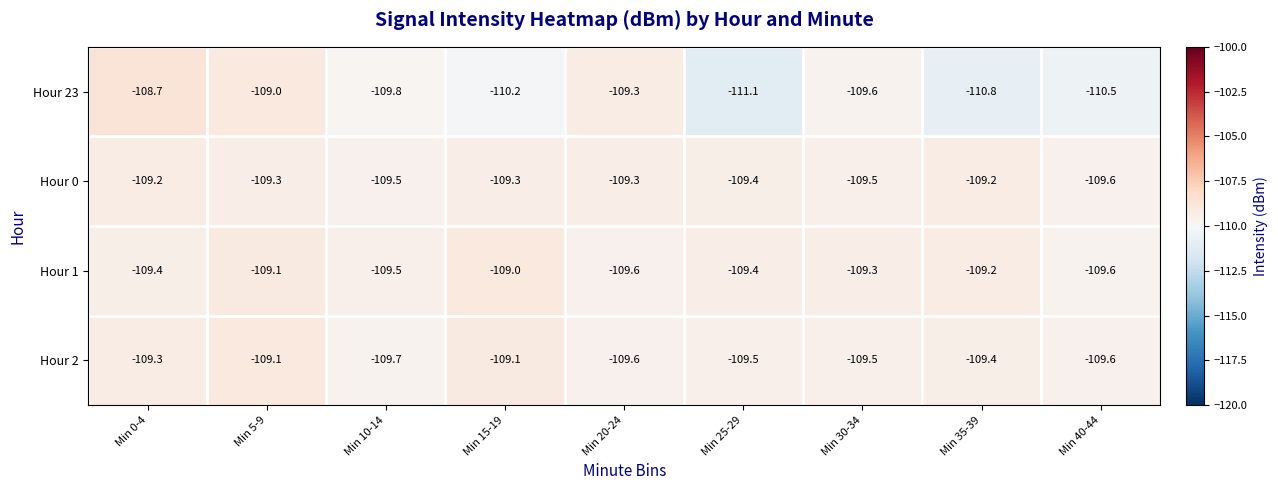

What is the approximate value of Hour 1 at Min 30-34?

-109.3